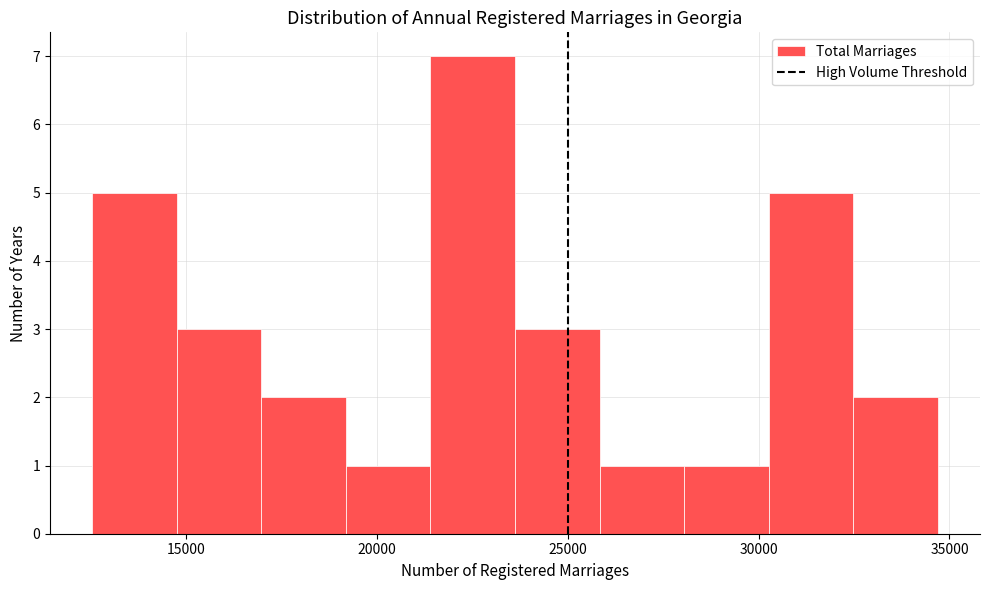

Which range on the x-axis has the tallest bar?

21500 to 23500